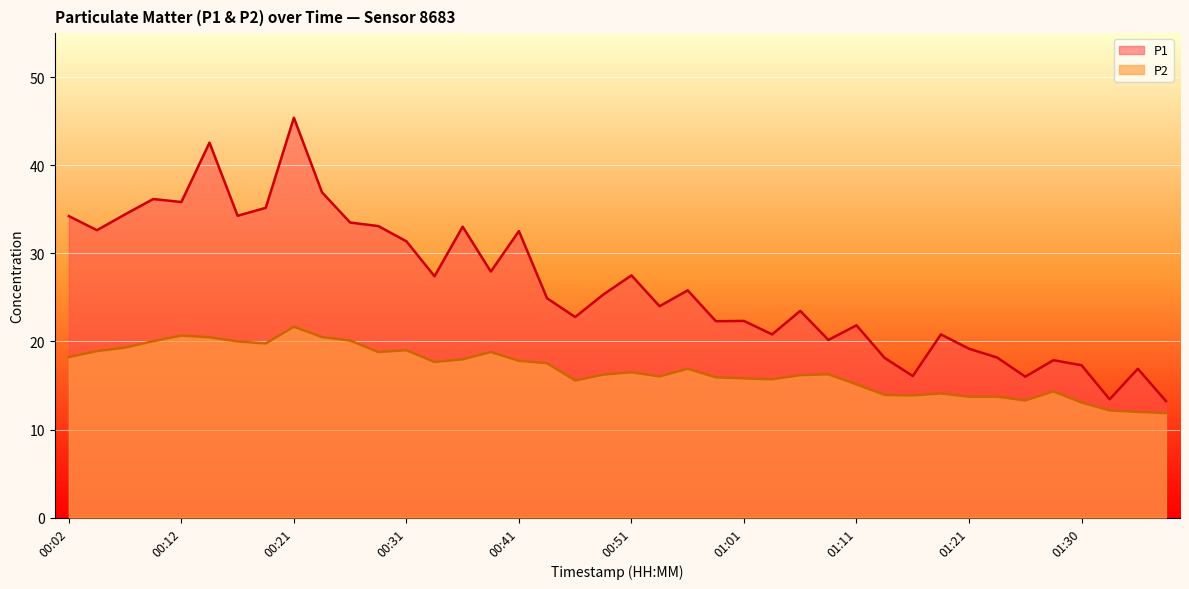

Which series has the largest range (max minus min)?

P1